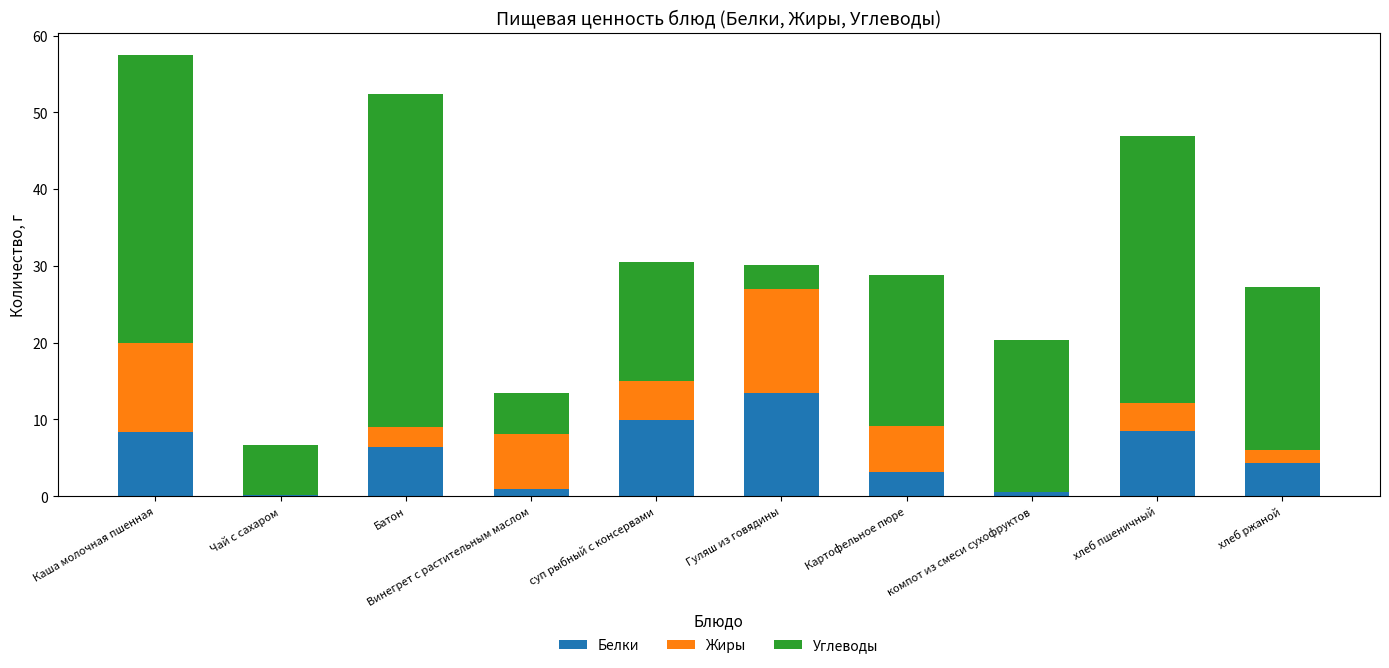

Is it true that Белки equals 8.3 at Каша молочная пшенная?

True